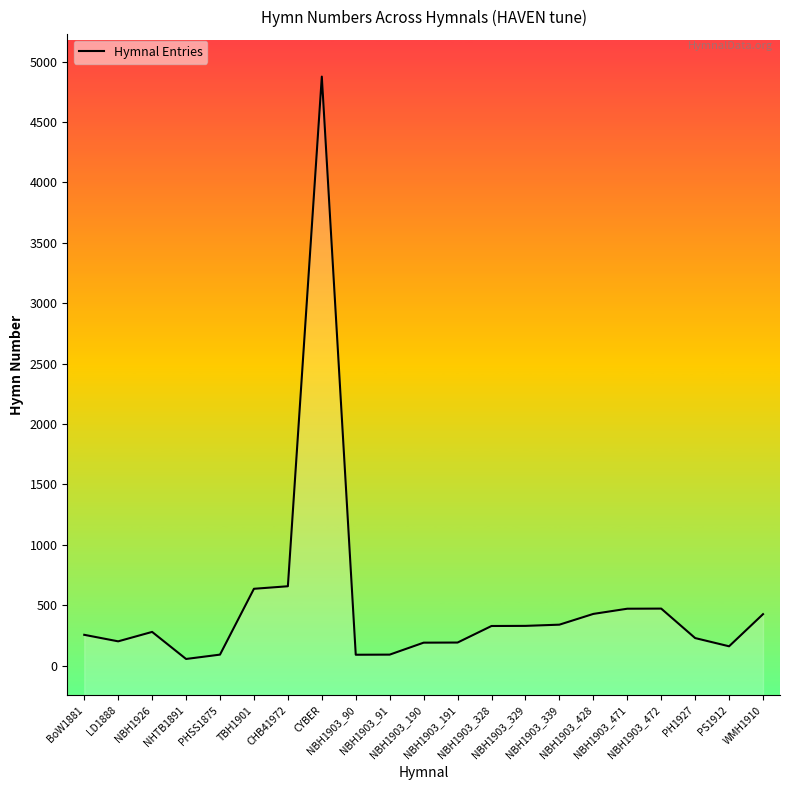

What is the difference between the maximum and second lowest values?

4786